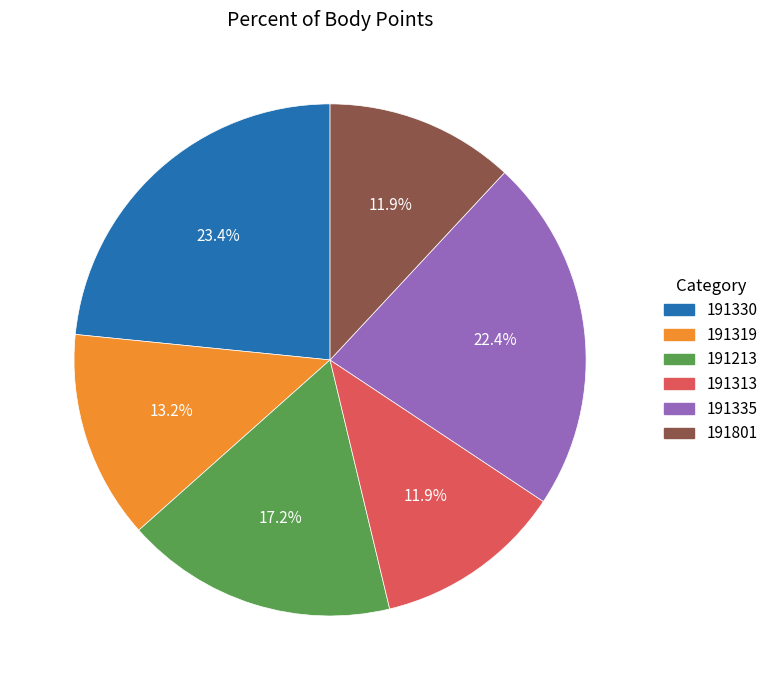

To the nearest percent, what is the difference between the 191330 and 191313 slice percentages?

11%